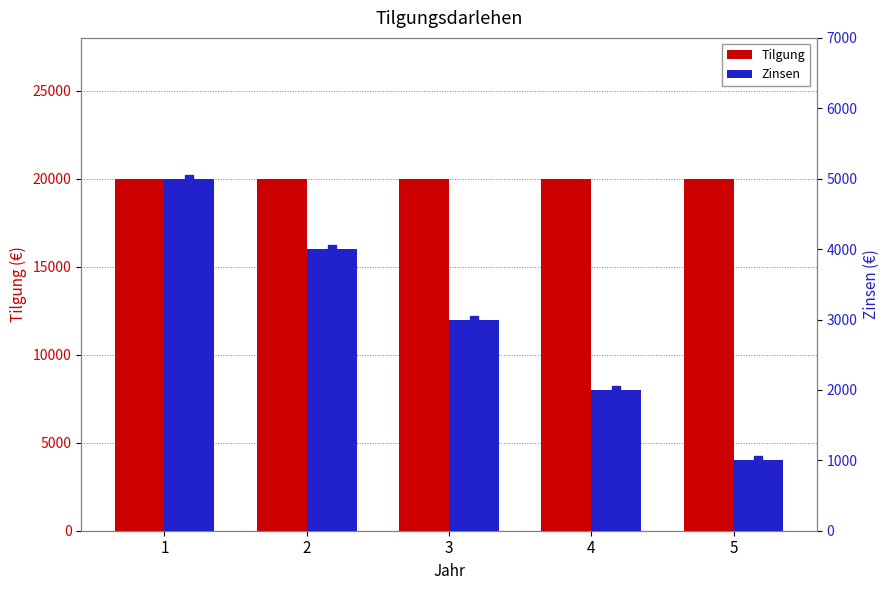

List the series in order of their overall mean, highest first.

Tilgung, Zinsen